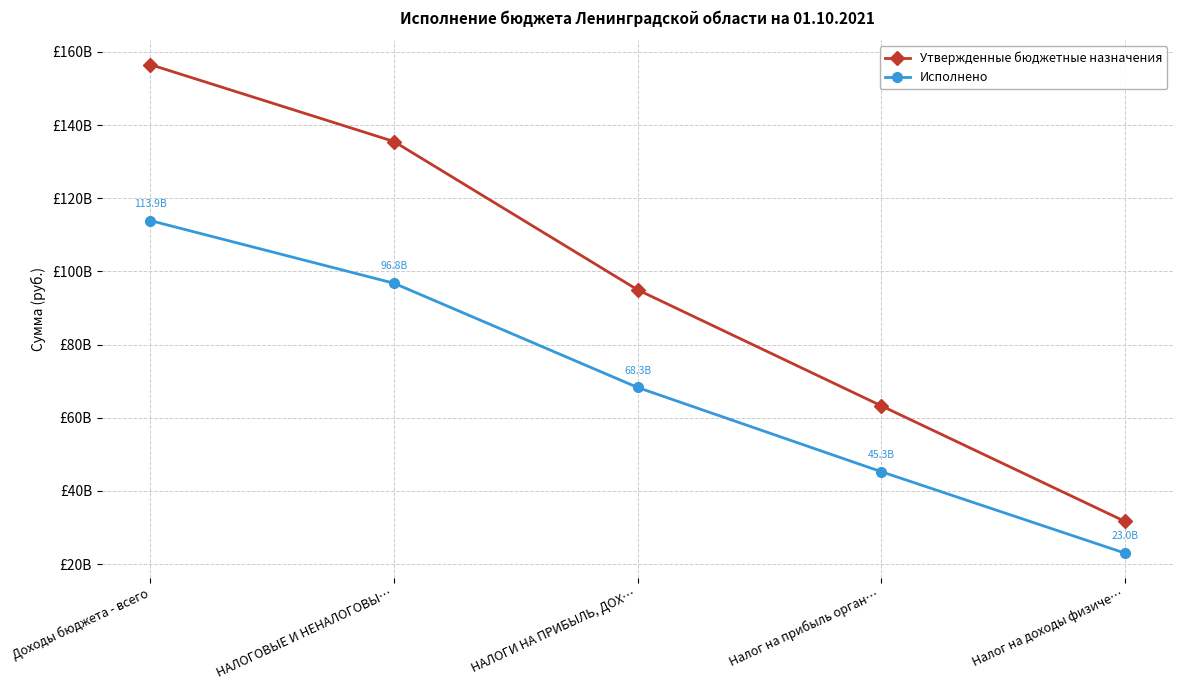

List the series in order of their peak value, highest first.

Утвержденные бюджетные назначения, Исполнено